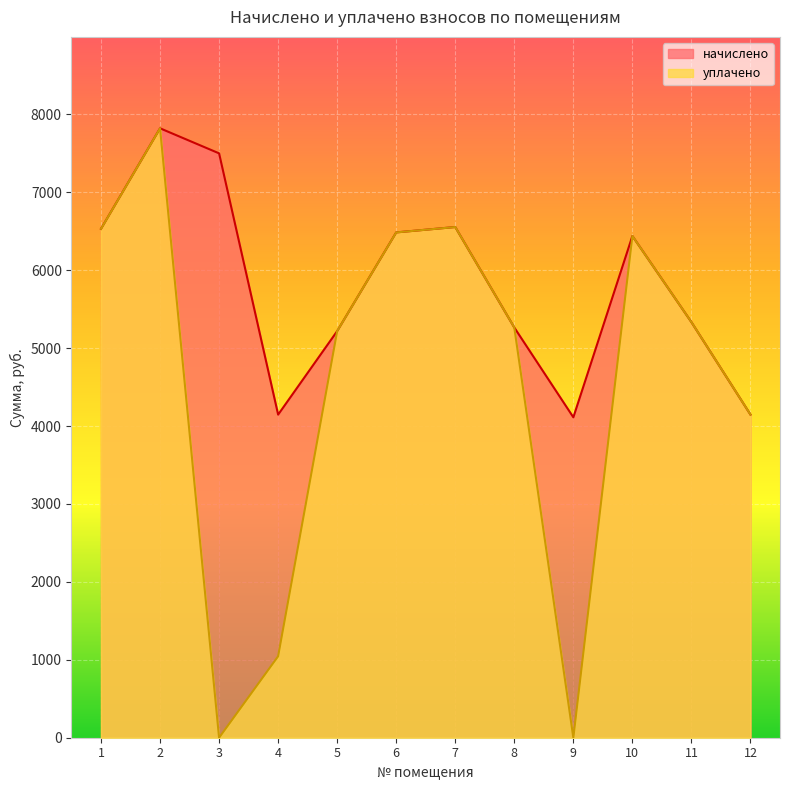

The начислено series shows 11760.9 at 3. True or false?

False